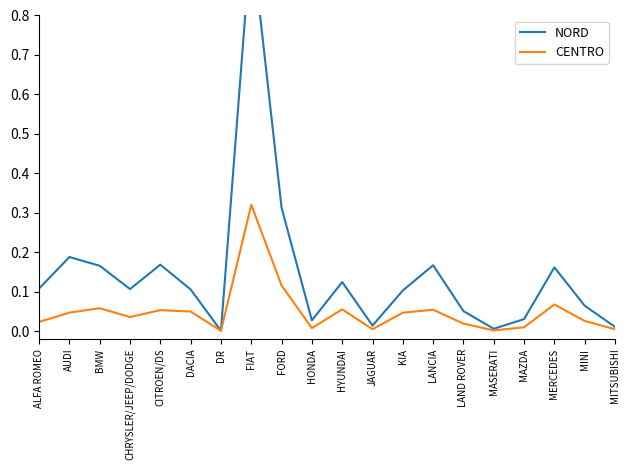

At DACIA, list the series in order from largest to smallest.

NORD, CENTRO